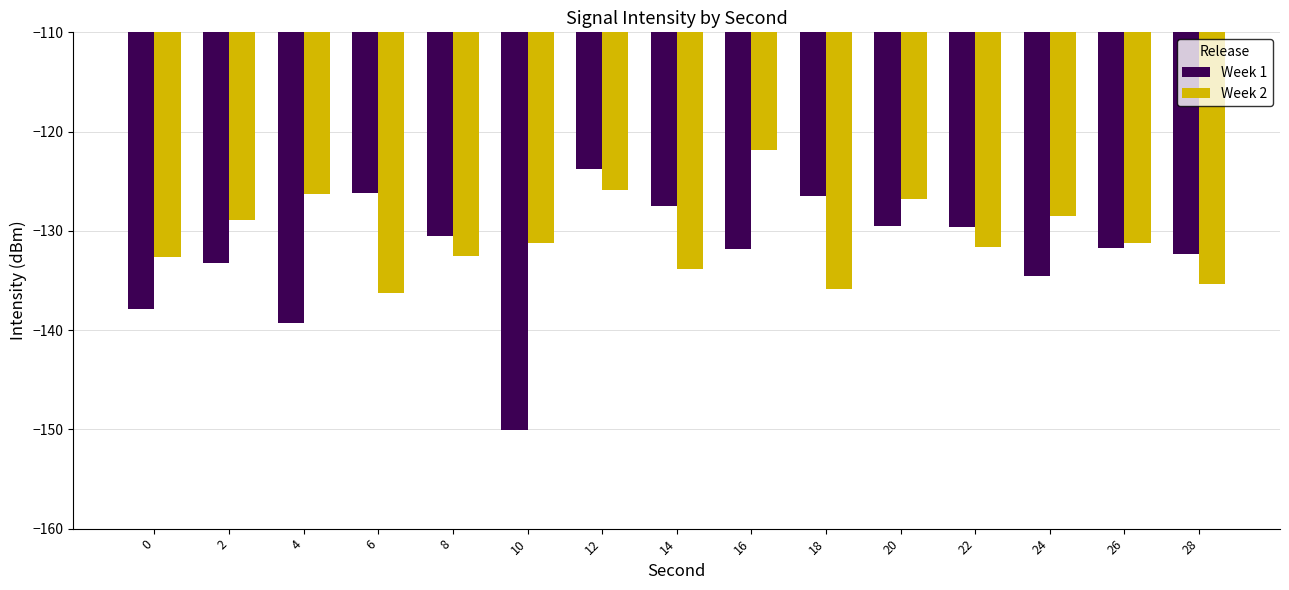

What are all the series names shown in the legend?

Week 1, Week 2